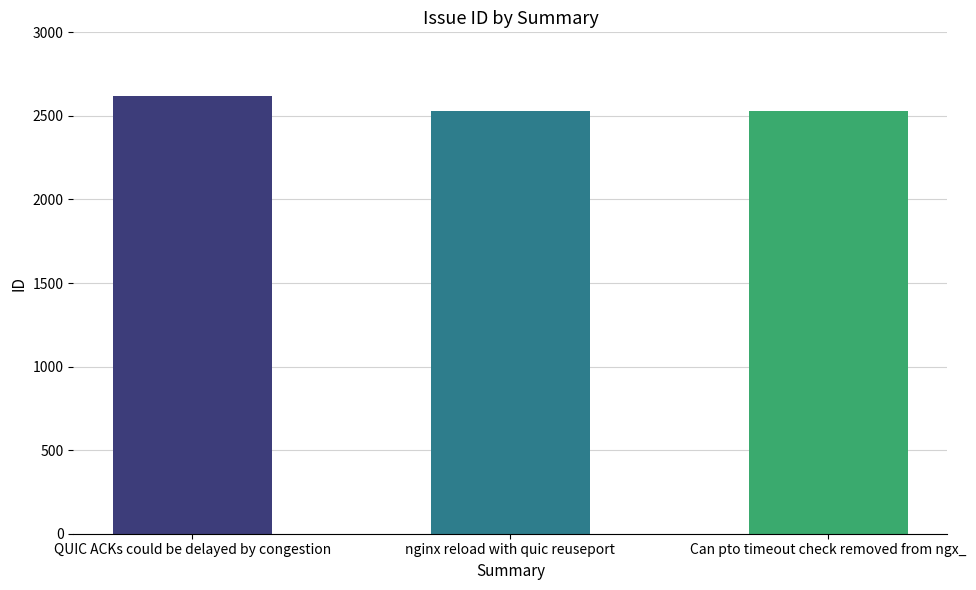

At which category does the chart reach its peak across all series?

QUIC ACKs could be delayed by congestion